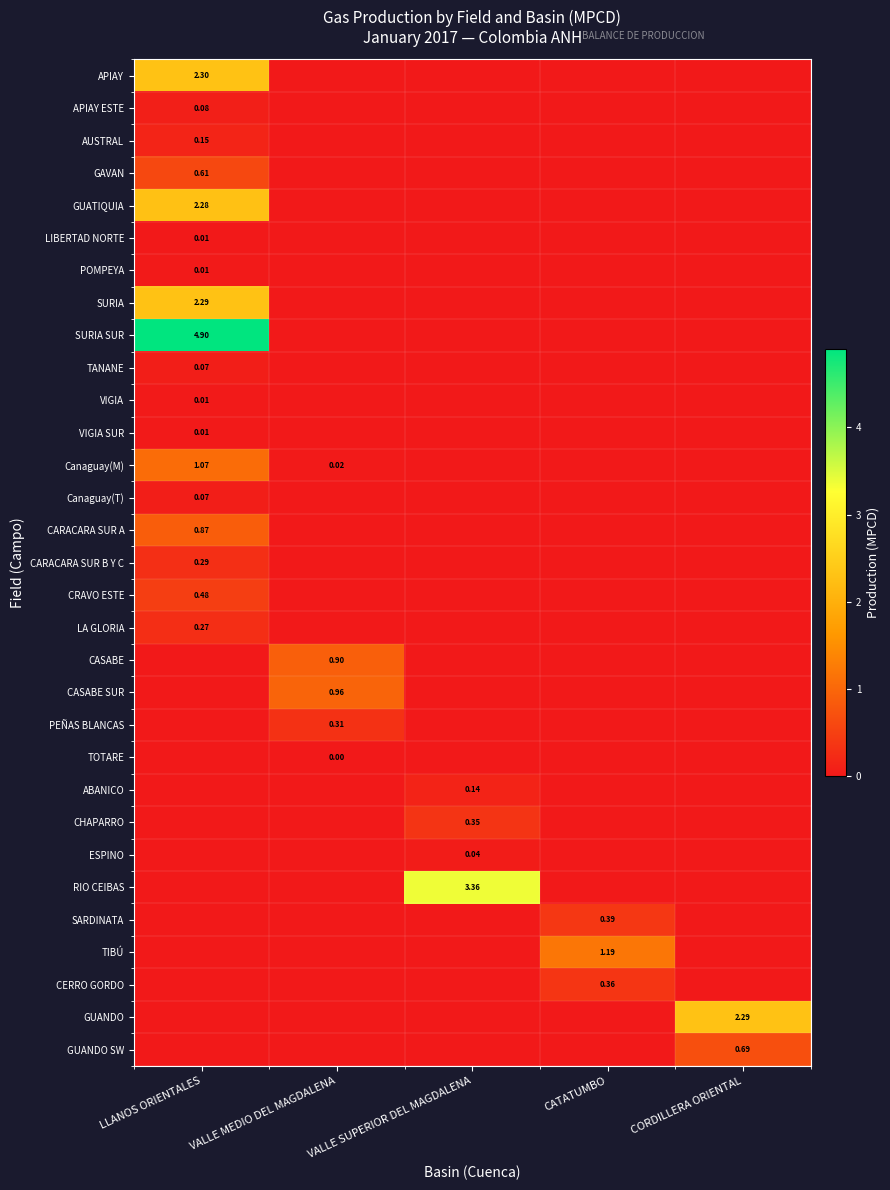

At how many categories does at least one series exceed 4?

1